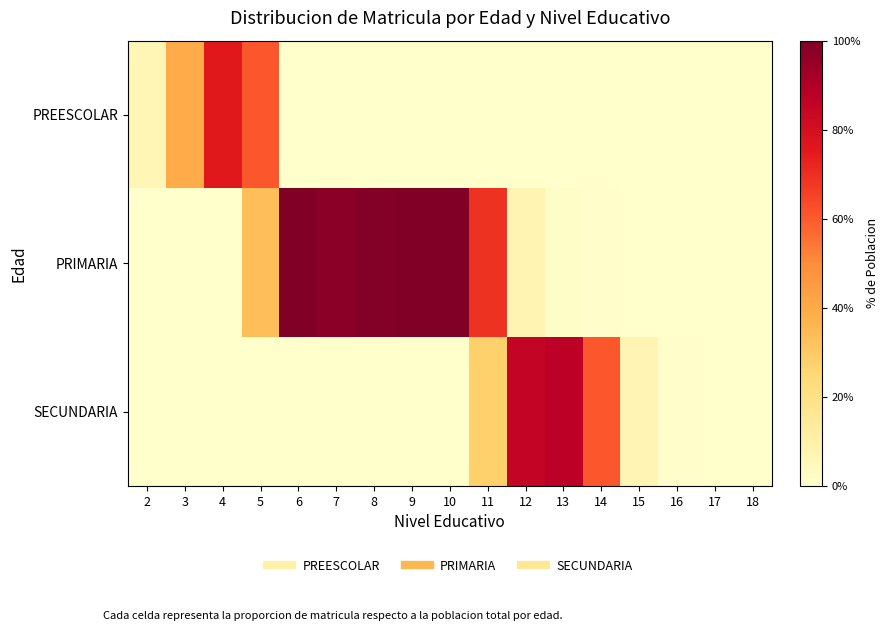

Which series has the widest spread of values?

PRIMARIA